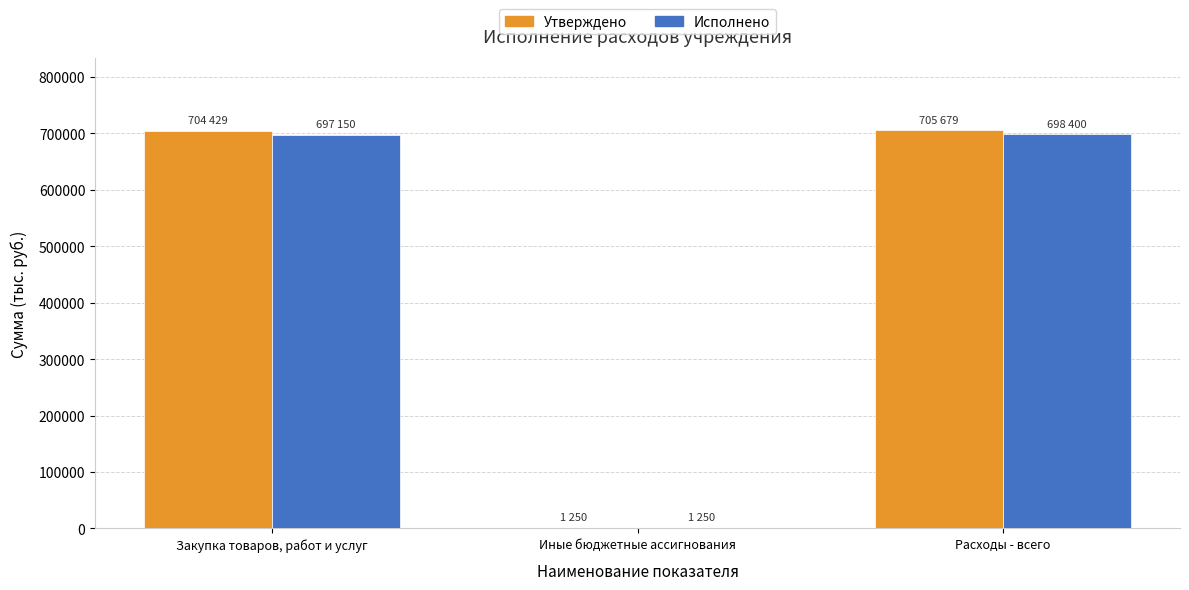

Count the number of data series in this chart.

2